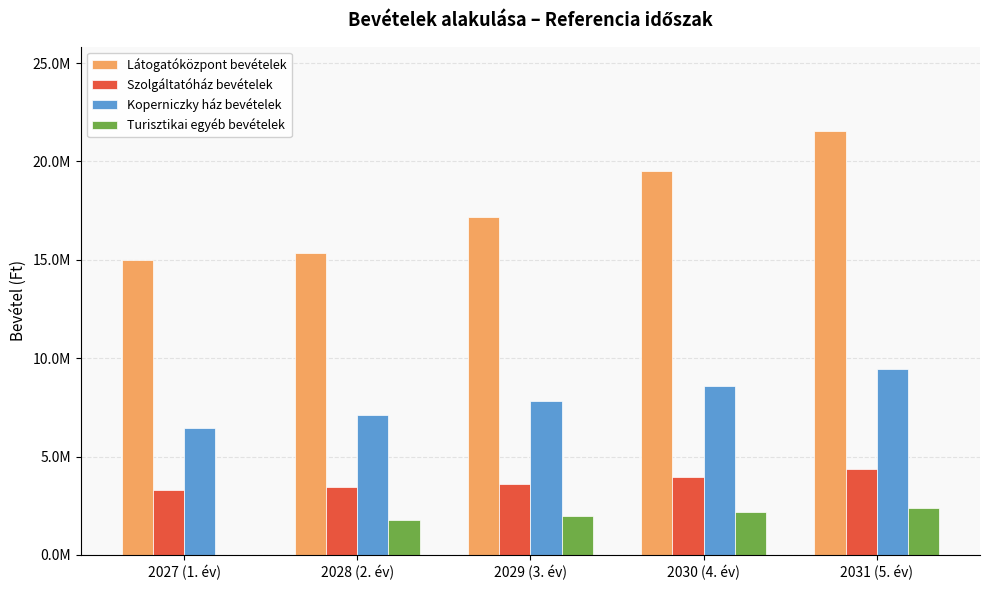

What are all the series names shown in the legend?

Látogatóközpont bevételek, Szolgáltatóház bevételek, Koperniczky ház bevételek, Turisztikai egyéb bevételek